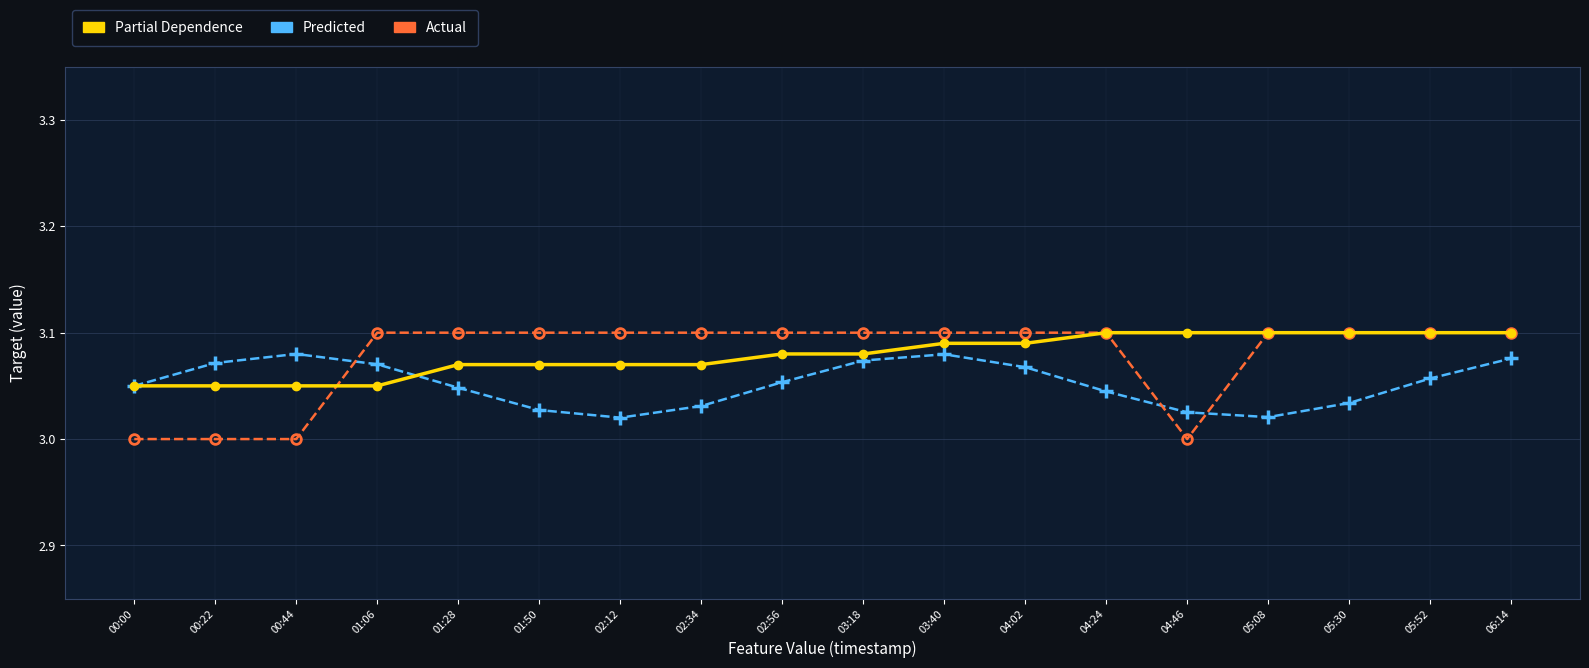

What position from the right is 04:02?

7